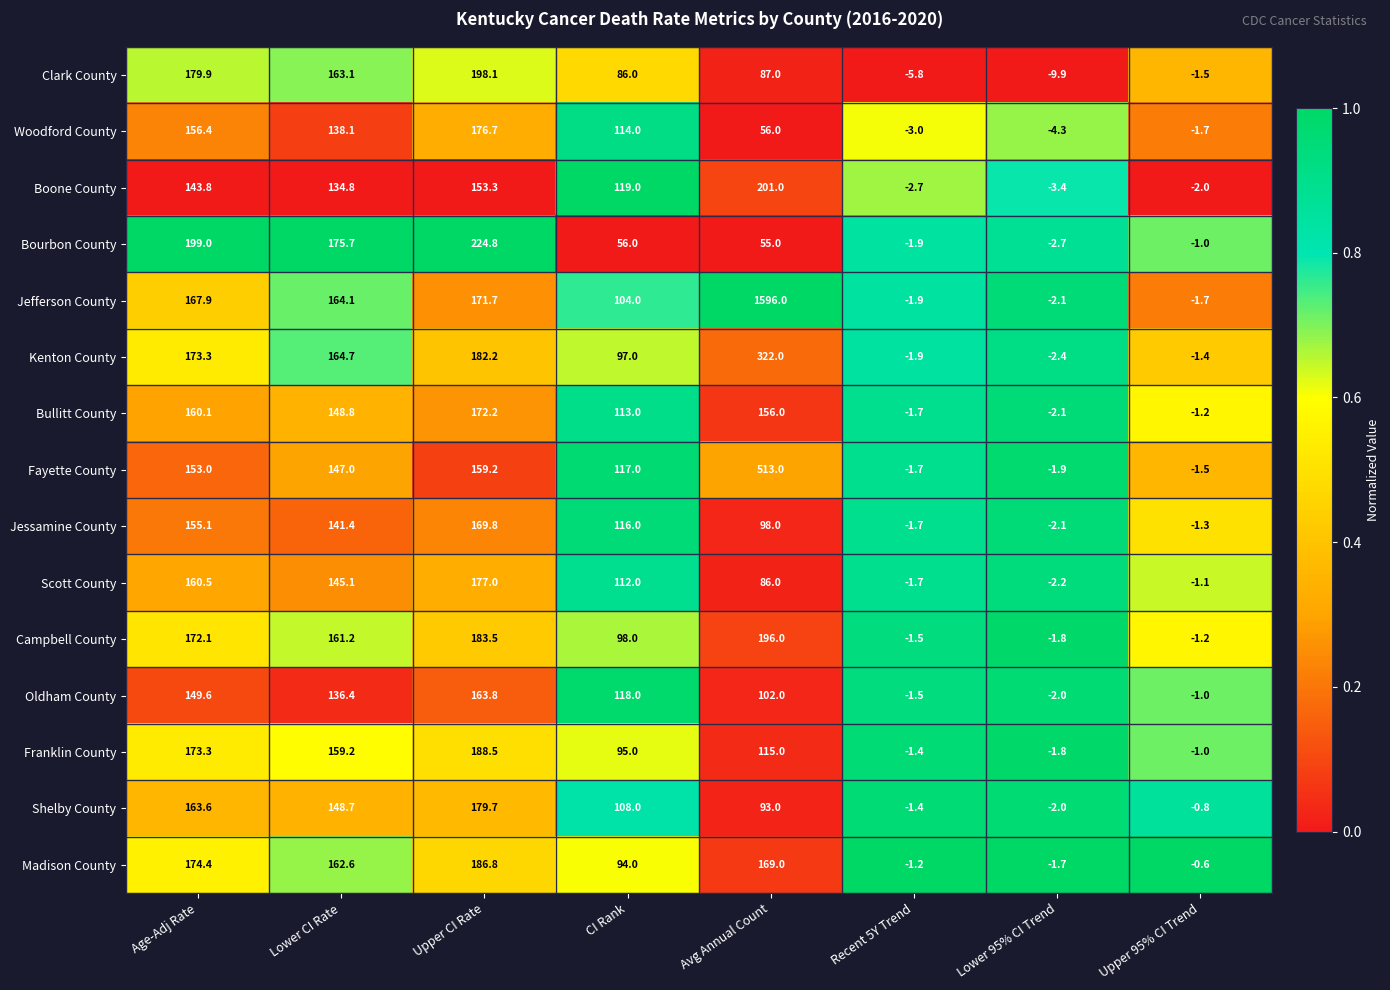

At which label does Oldham County first exceed 118?

Age-Adj Rate